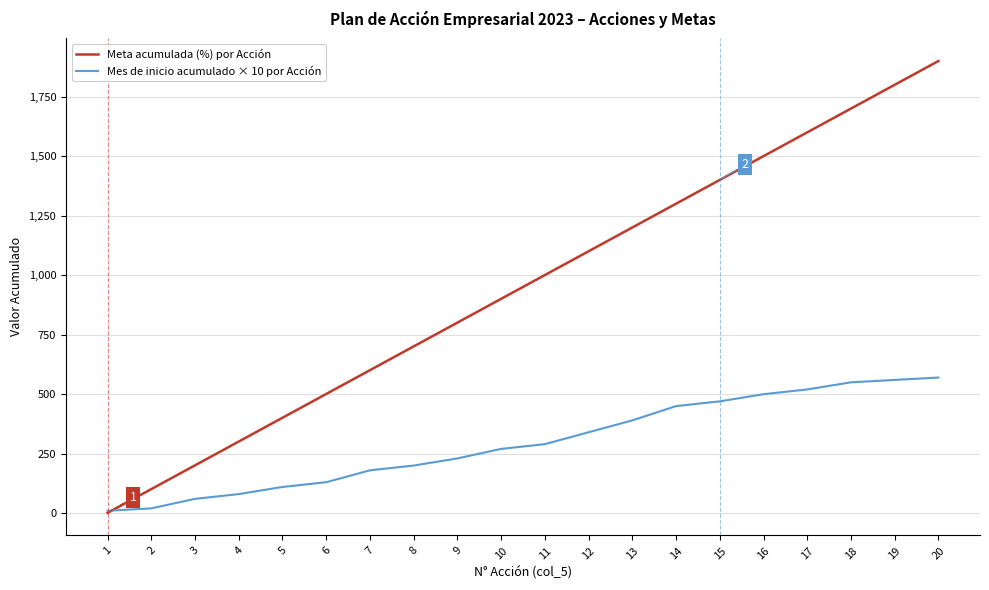

Between 17 and 20, which series saw the biggest shift?

Meta acumulada (%) por Acción